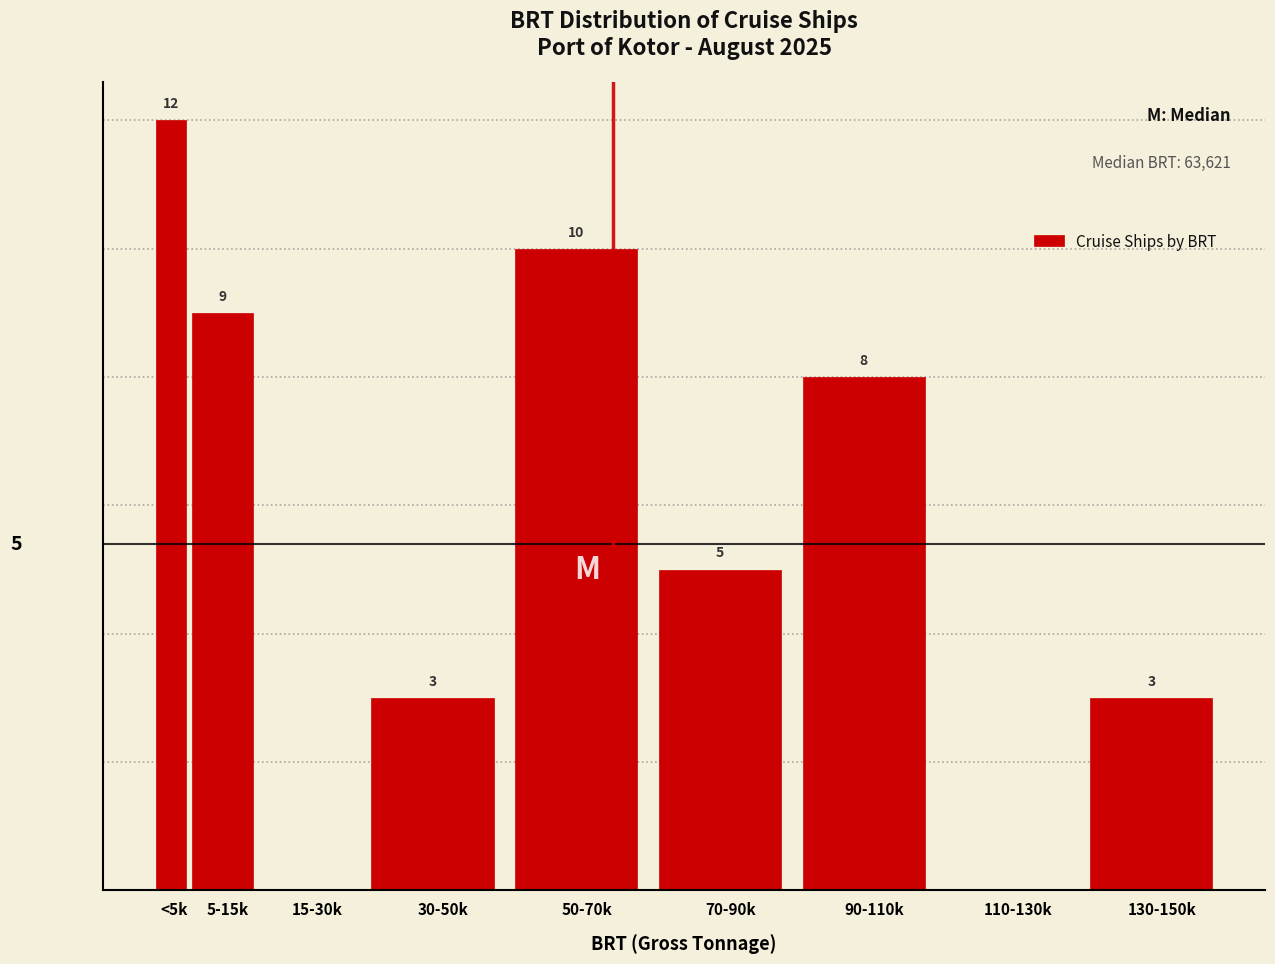

Which has a higher value, 110-130k or 130-150k?

130-150k